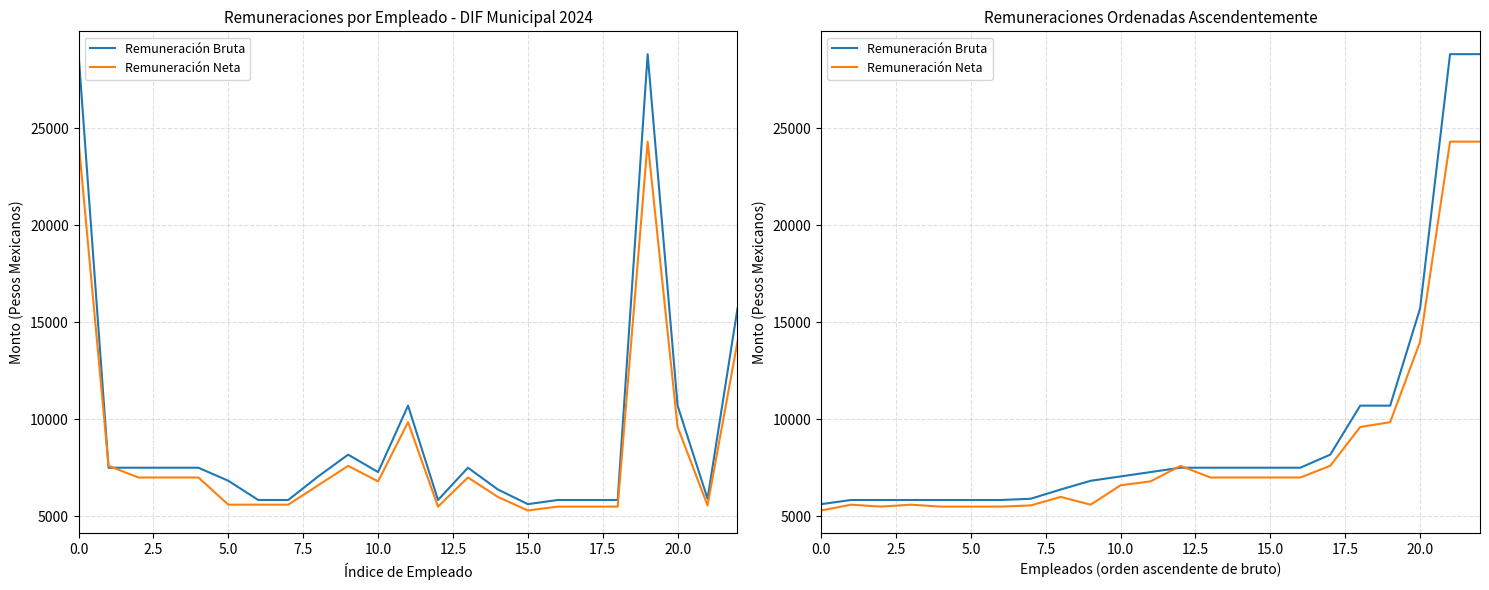

What is the difference between the highest and lowest values at 10?

454.6